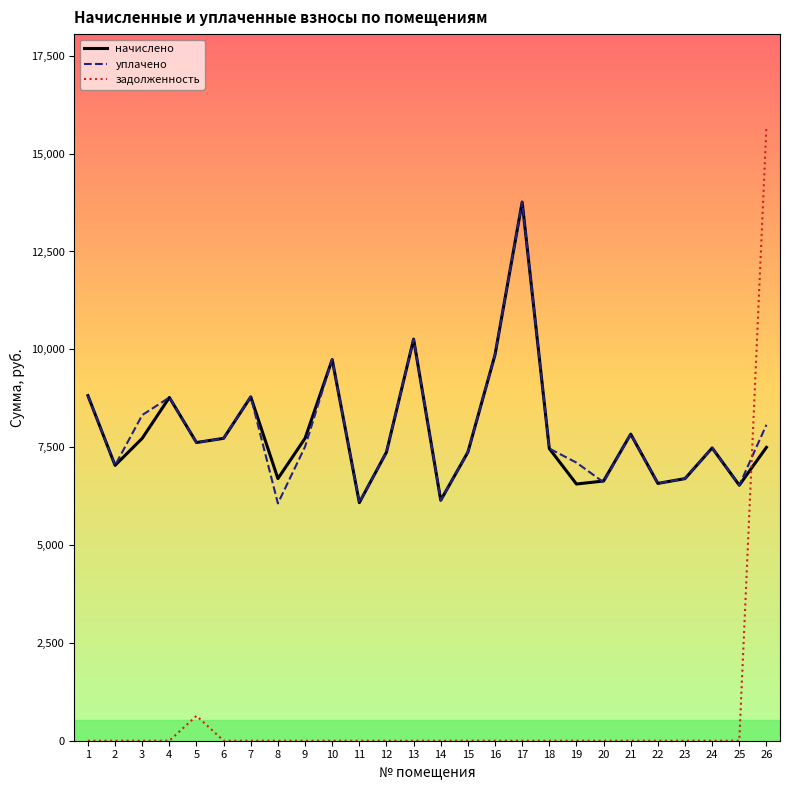

True or false: уплачено and задолженность cross at least once.

True